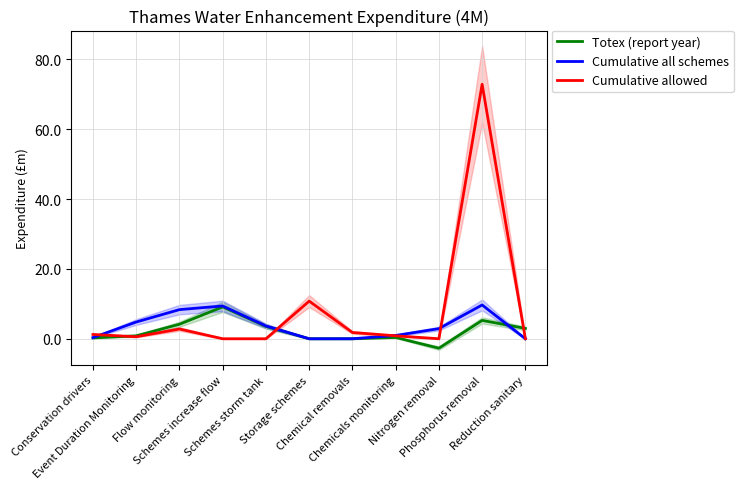

What is the label of the 5th point from the right?

Chemical removals